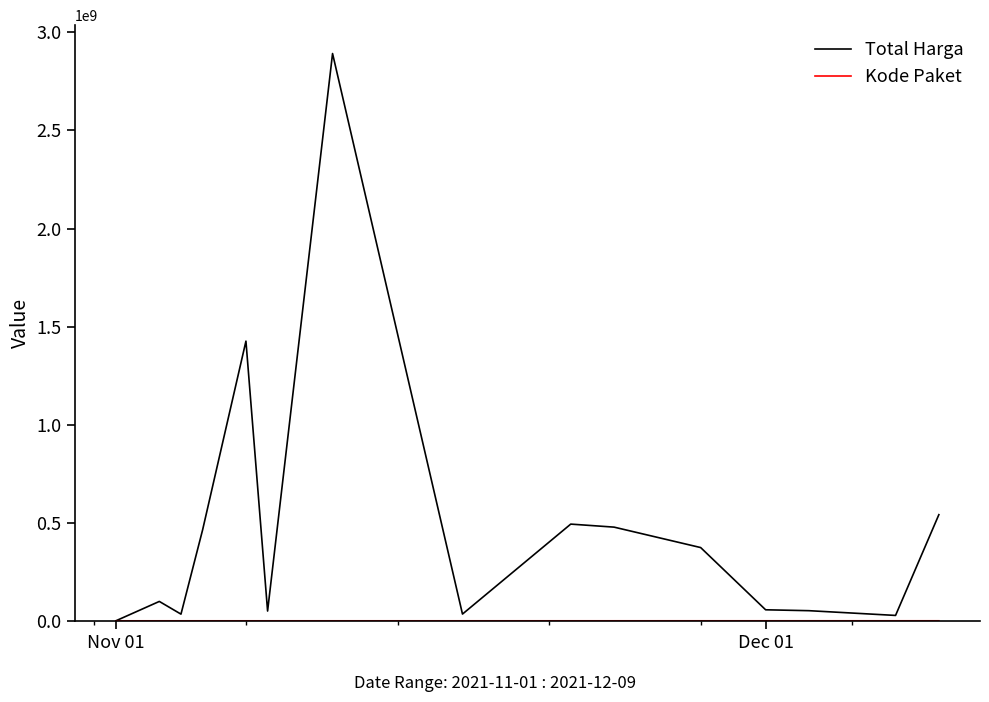

Which series has the widest spread of values?

Total Harga